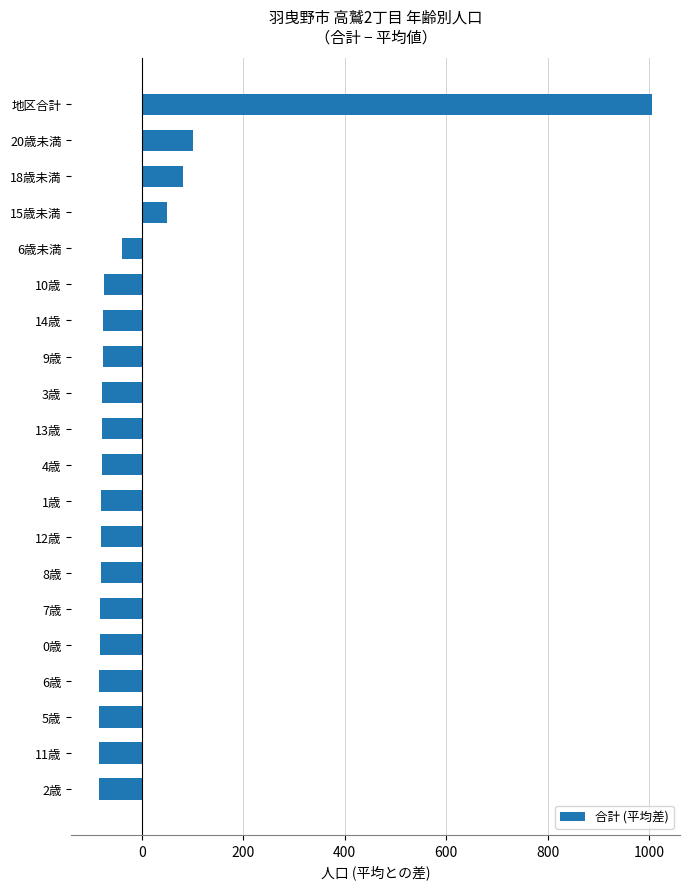

Which category has the highest value across all series?

地区合計